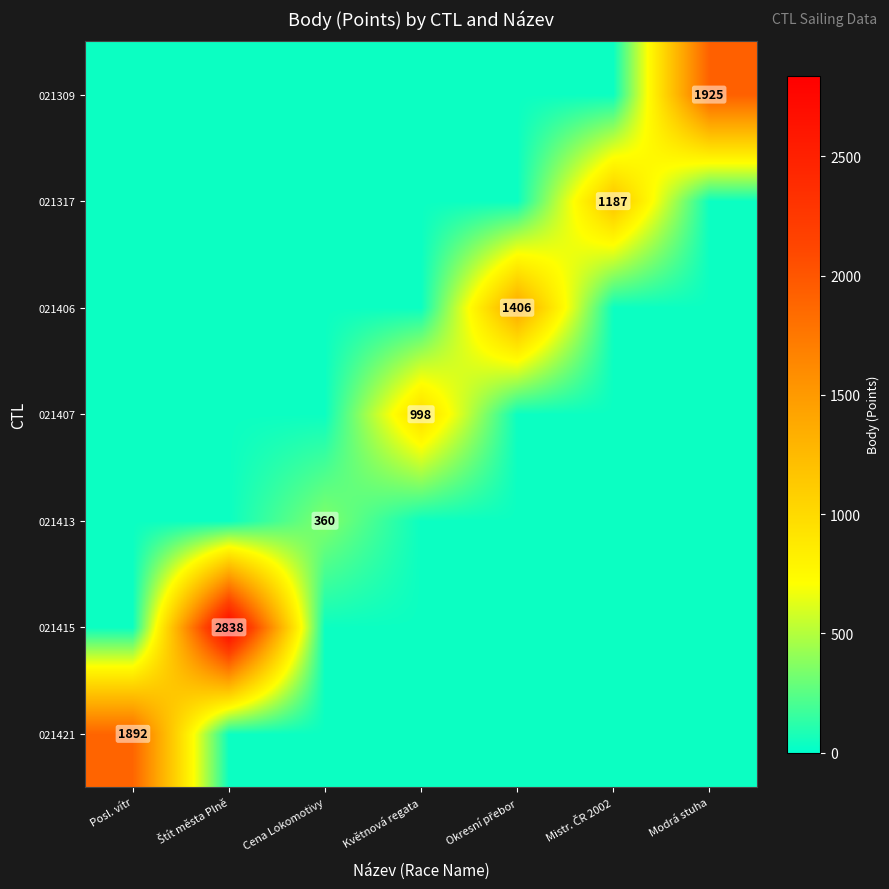

True or false: 021407 has a value of 998 at Květnová regata.

True